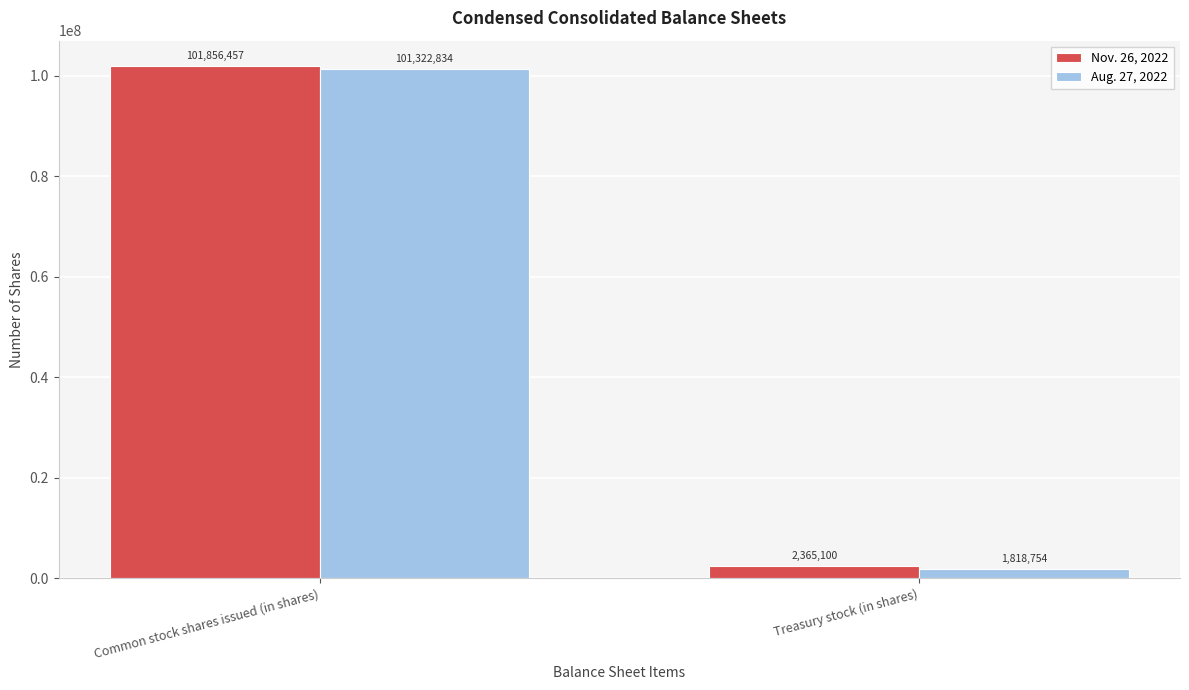

Which series has the widest spread of values?

Aug. 27, 2022